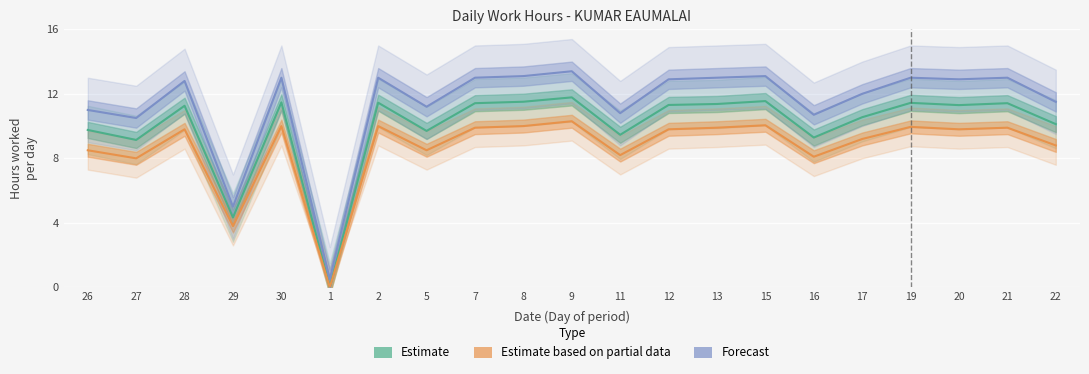

At which label does Forecast first exceed 12?

28